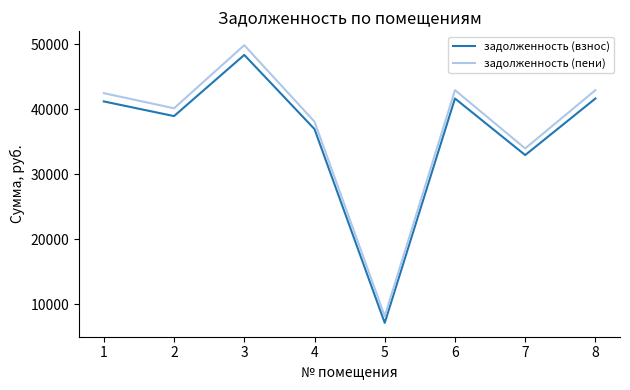

True or false: задолженность (взнос) and задолженность (пени) intersect in this chart.

False